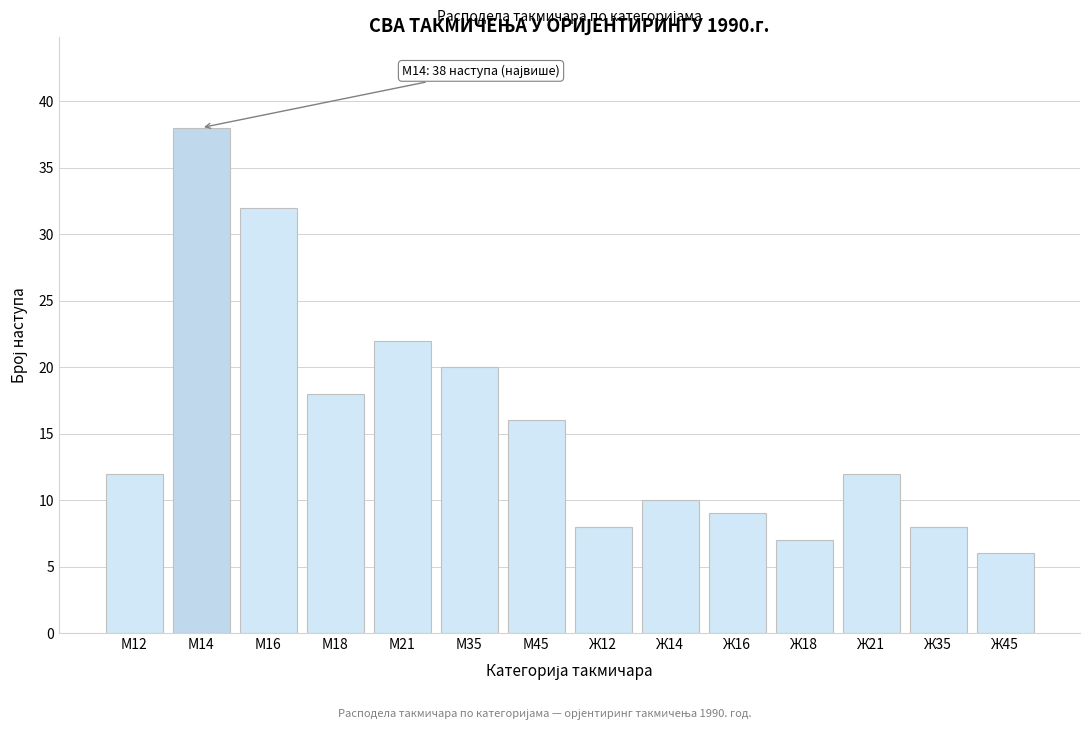

Reading left to right, extract all data points from this chart.

М12=12	М14=38	М16=32	М18=18	М21=22	М35=20	М45=16	Ж12=8	Ж14=10	Ж16=9	Ж18=7	Ж21=12	Ж35=8	Ж45=6